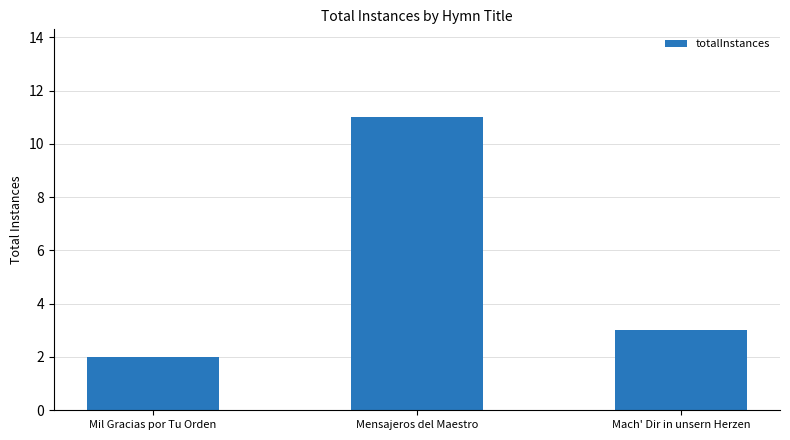

What is the label of the 2nd bar from the left?

Mensajeros del Maestro